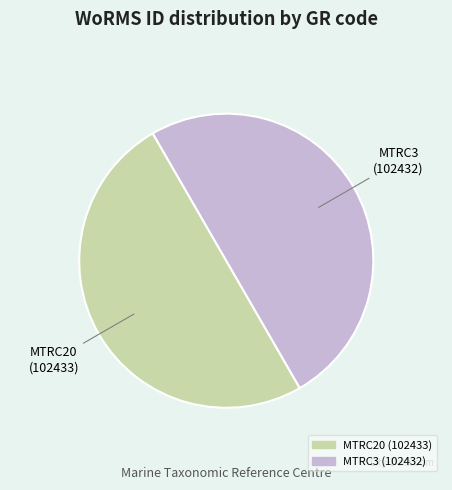

True or false: MTRC20 accounts for 50% of the total.

True